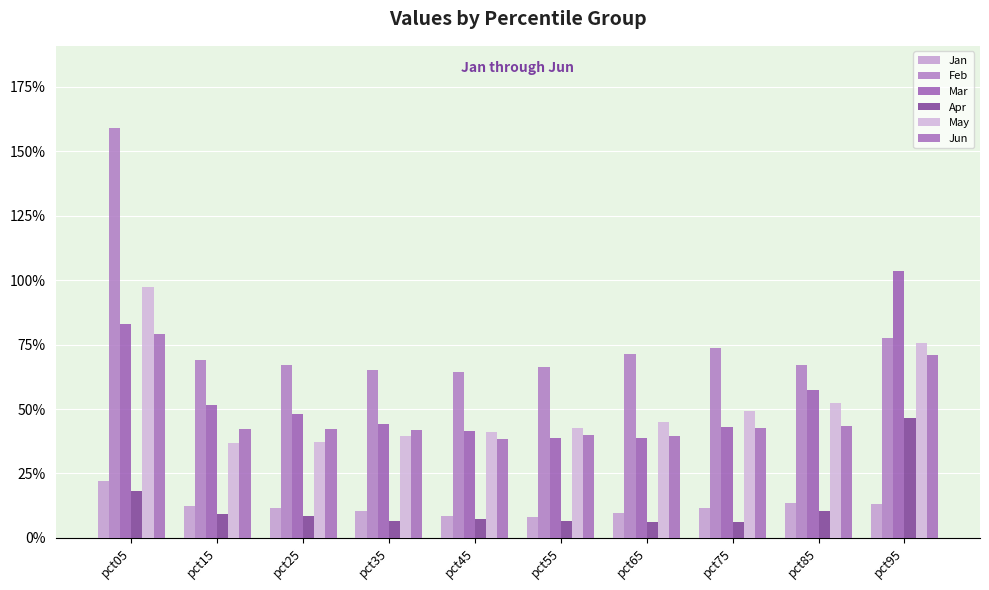

Are the bars grouped side by side (vs. stacked)?

Yes